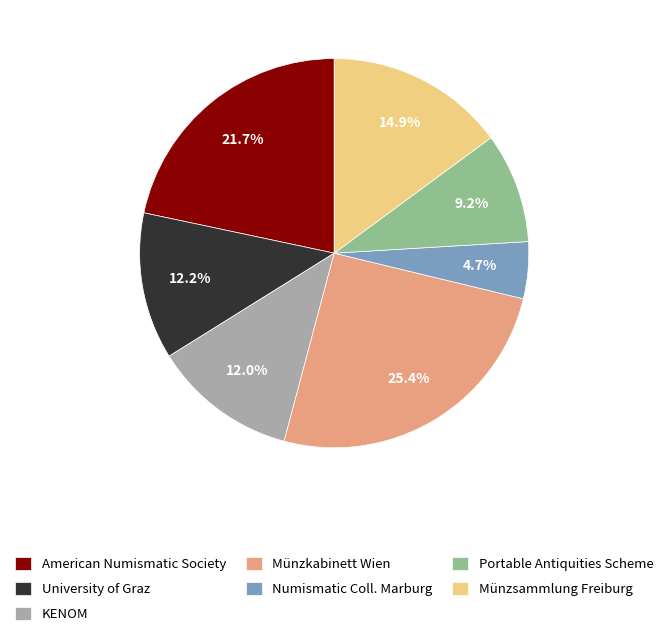

Count the number of slices in the pie.

7